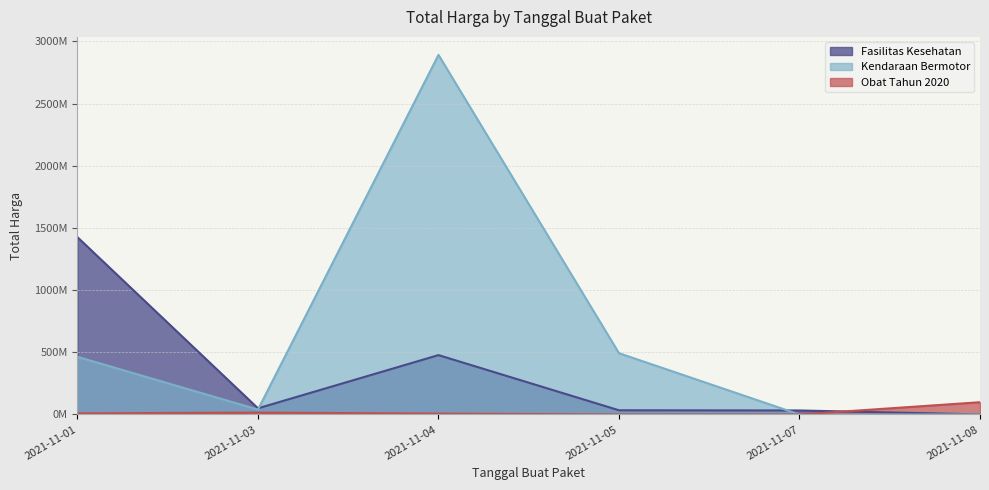

The Kendaraan Bermotor series shows 493000000 at 2021-11-05. True or false?

True